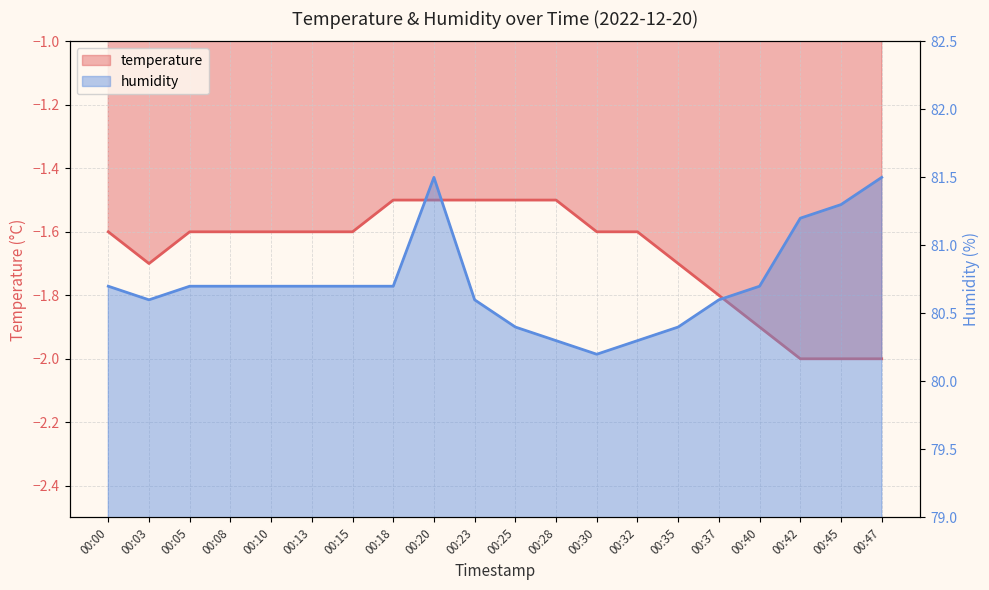

True or false: humidity and temperature cross at least once.

False